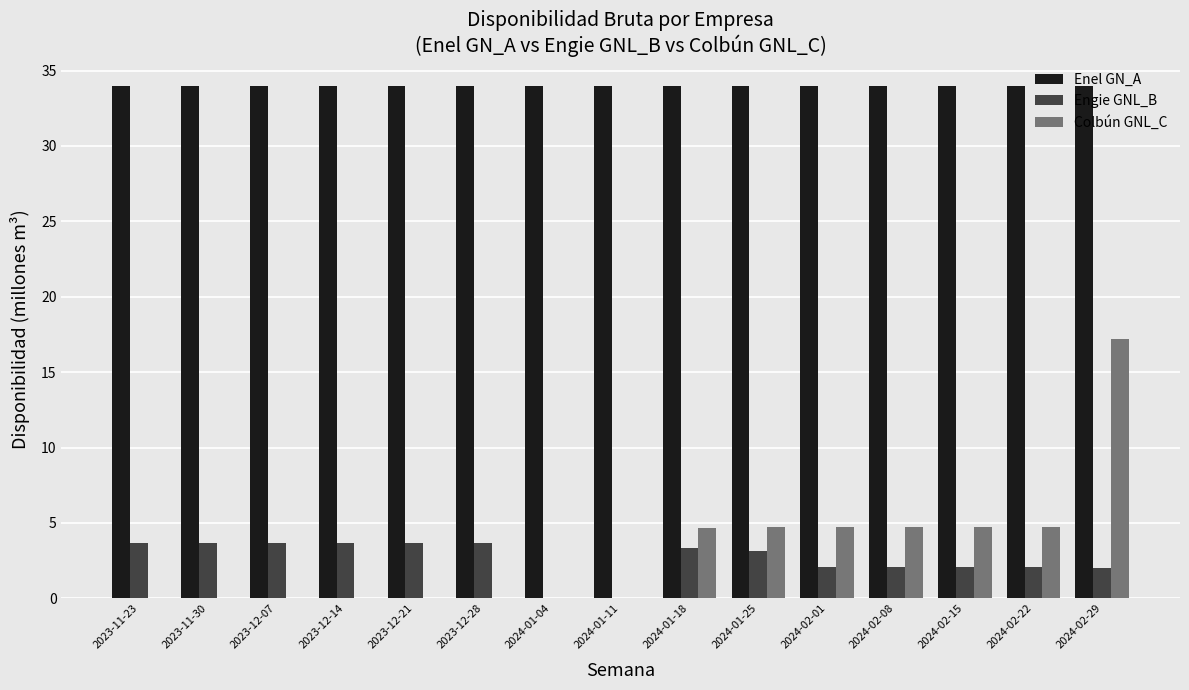

Which series changed the most between 2023-11-30 and 2024-01-11?

Engie GNL_B